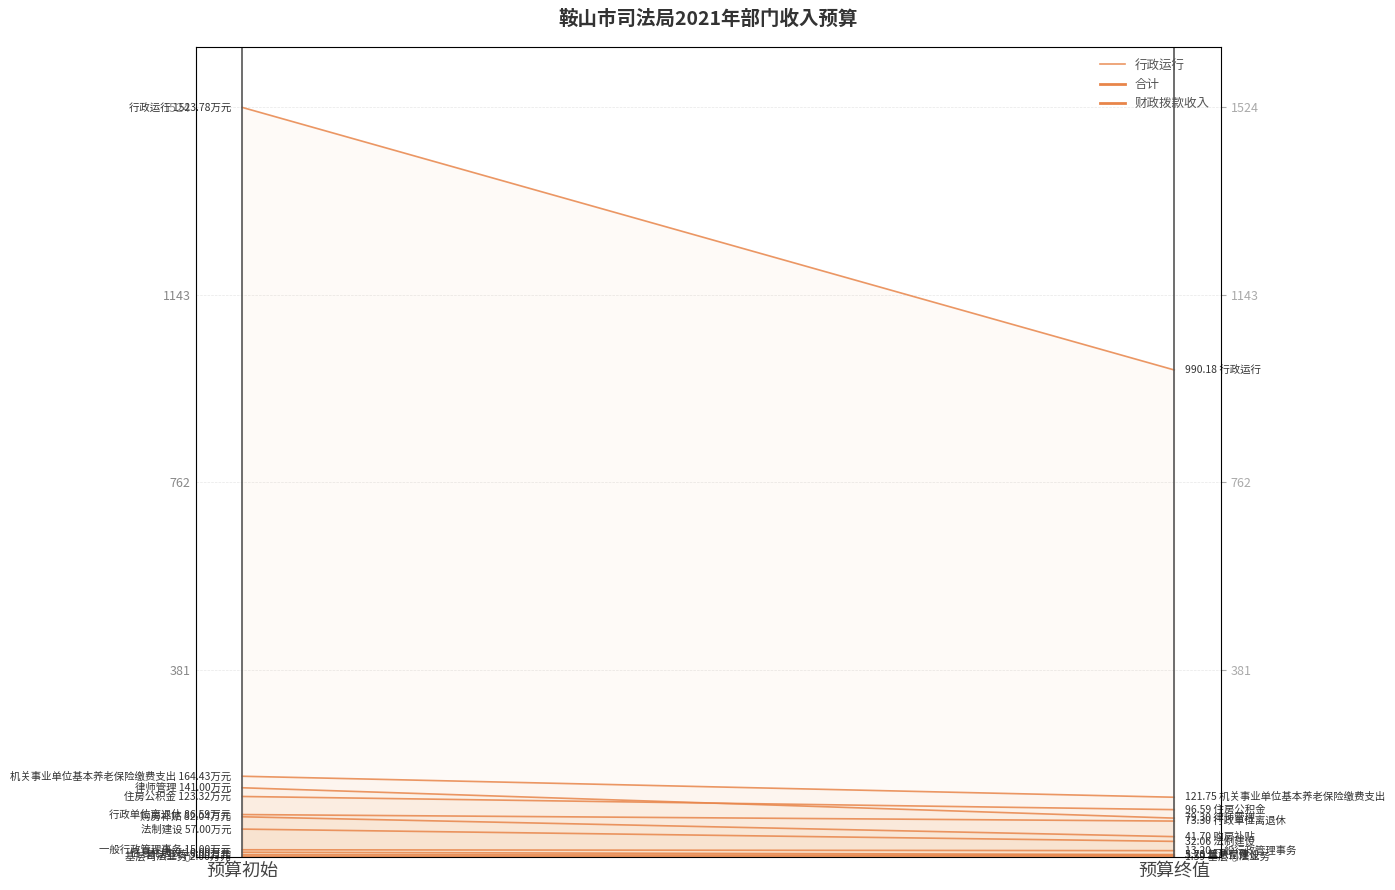

What is the label of the 2nd point from the right?

预算初始